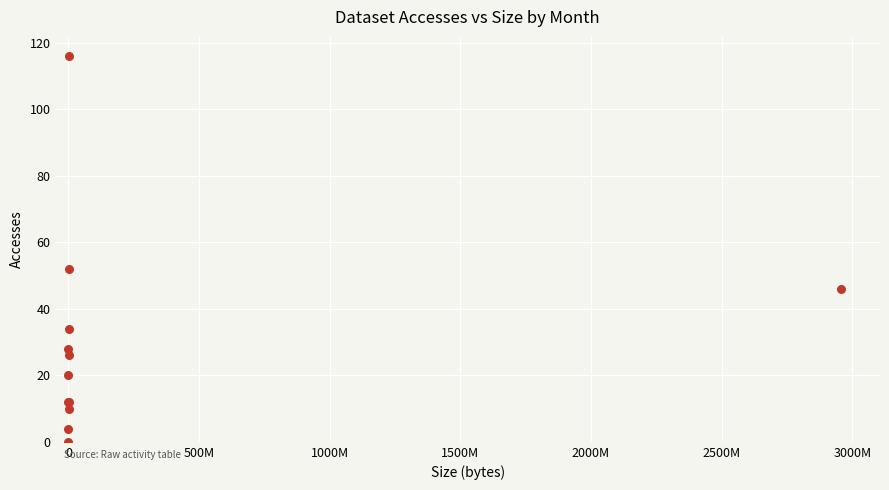

What Y value in the scatter plot is closest to 58?

52